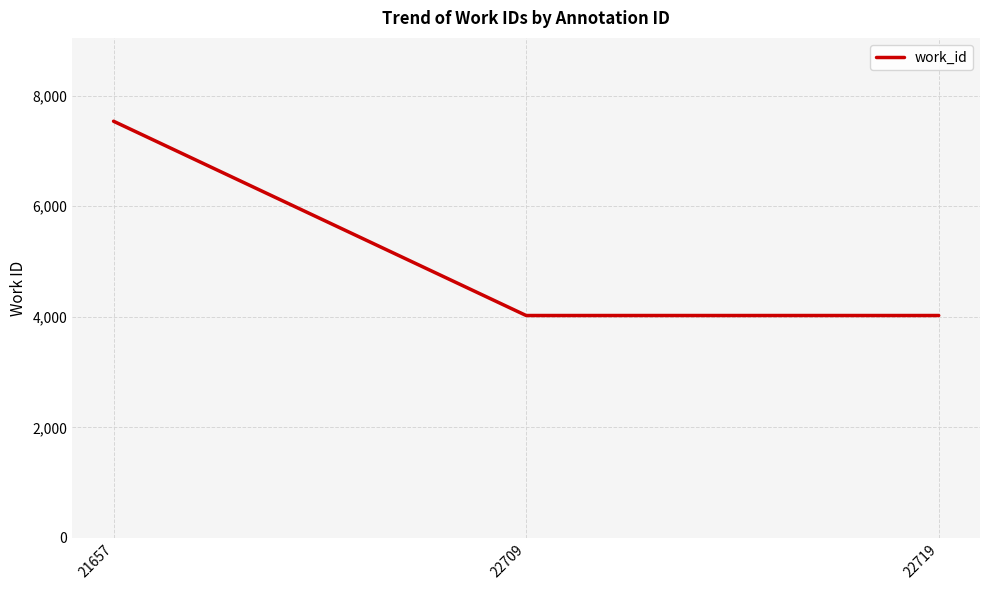

Which category has the highest value across all series?

21657